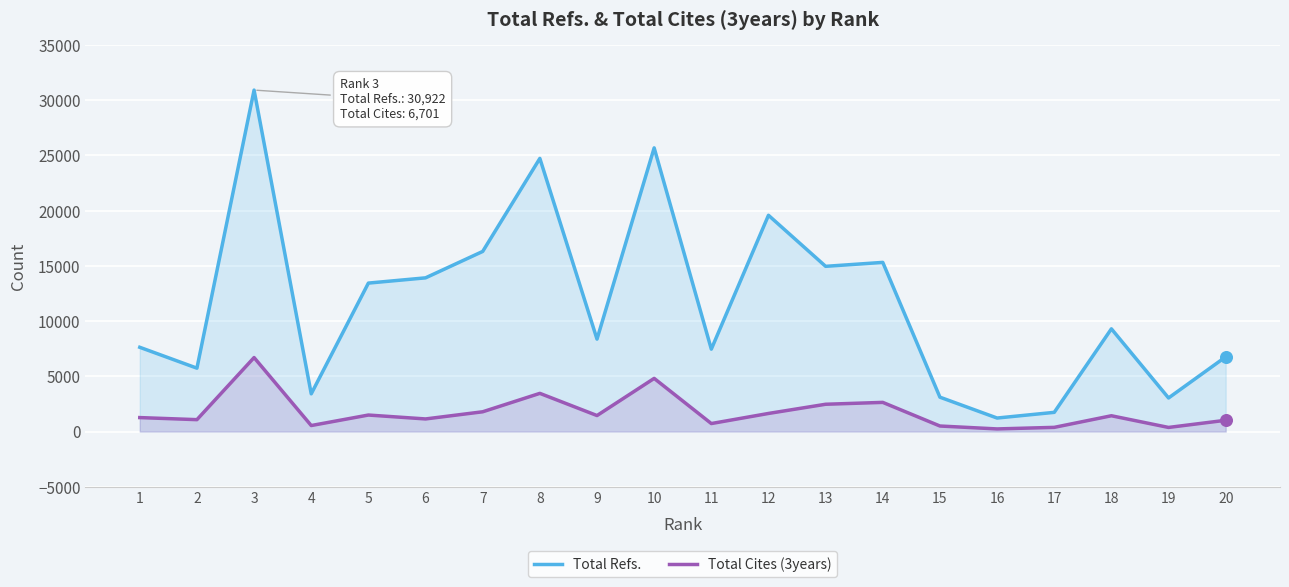

Is the value of Total Refs. at 9 greater than the value of Total Cites (3years) at 18?

Yes